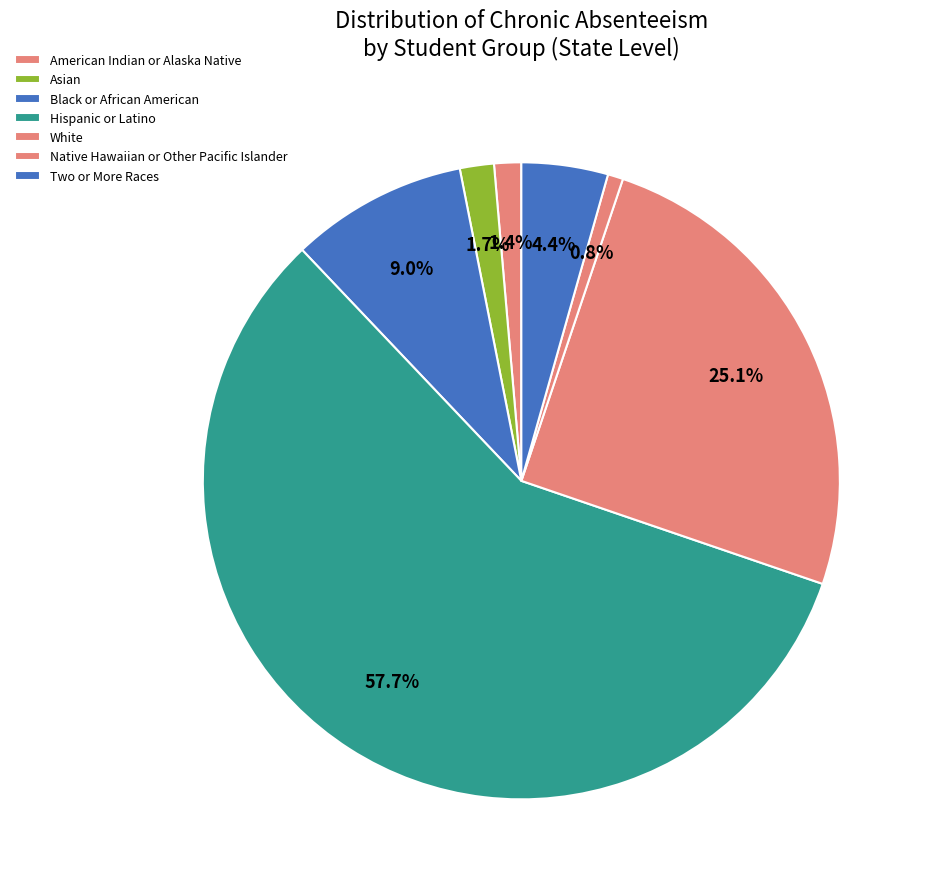

Which slice is the largest?

Hispanic or Latino